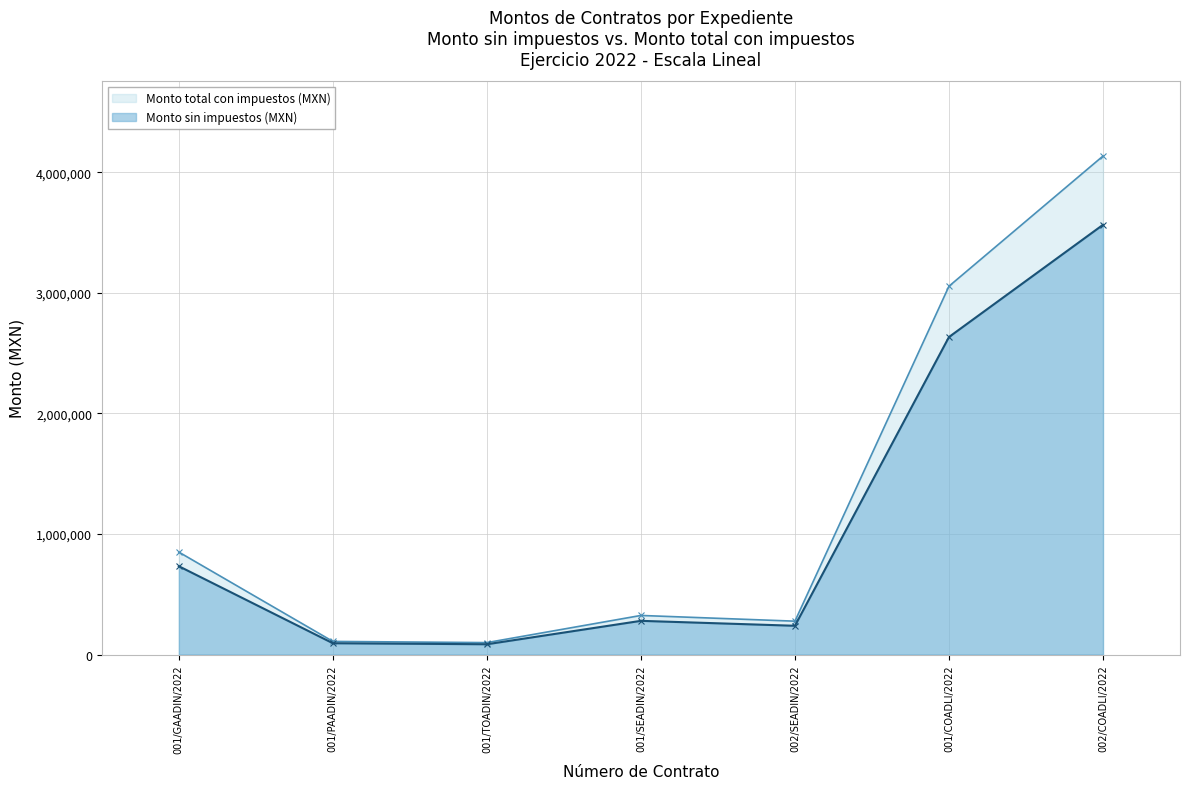

What is the spread (max minus min) of values at 001/TOADIN/2022?

13658.6